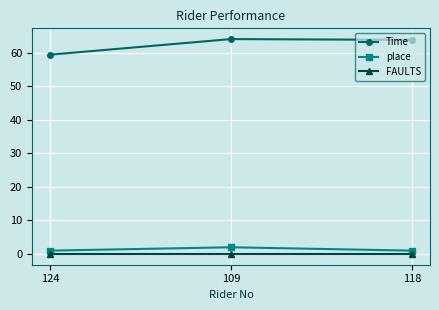

Rank the series by their maximum value, from highest to lowest.

Time, place, FAULTS